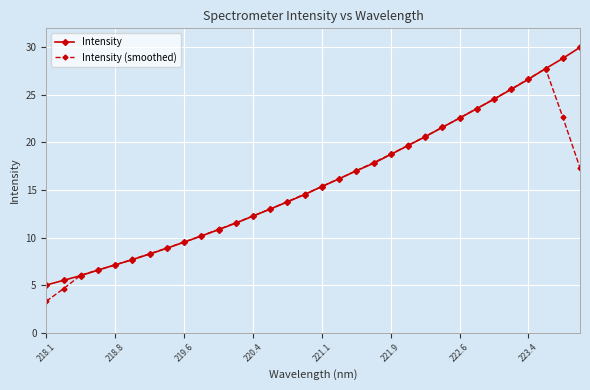

What is the value of the Intensity (smoothed) point at the 8th from the left?

8.9